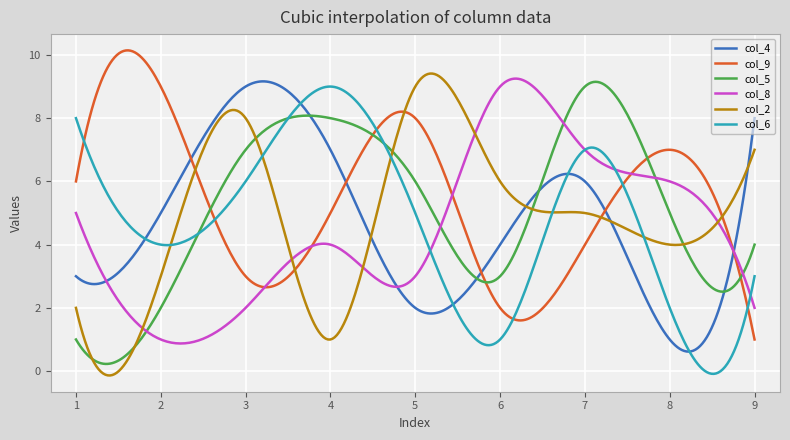

Which series ends up on top after the final intersection of col_9 and col_2?

col_2